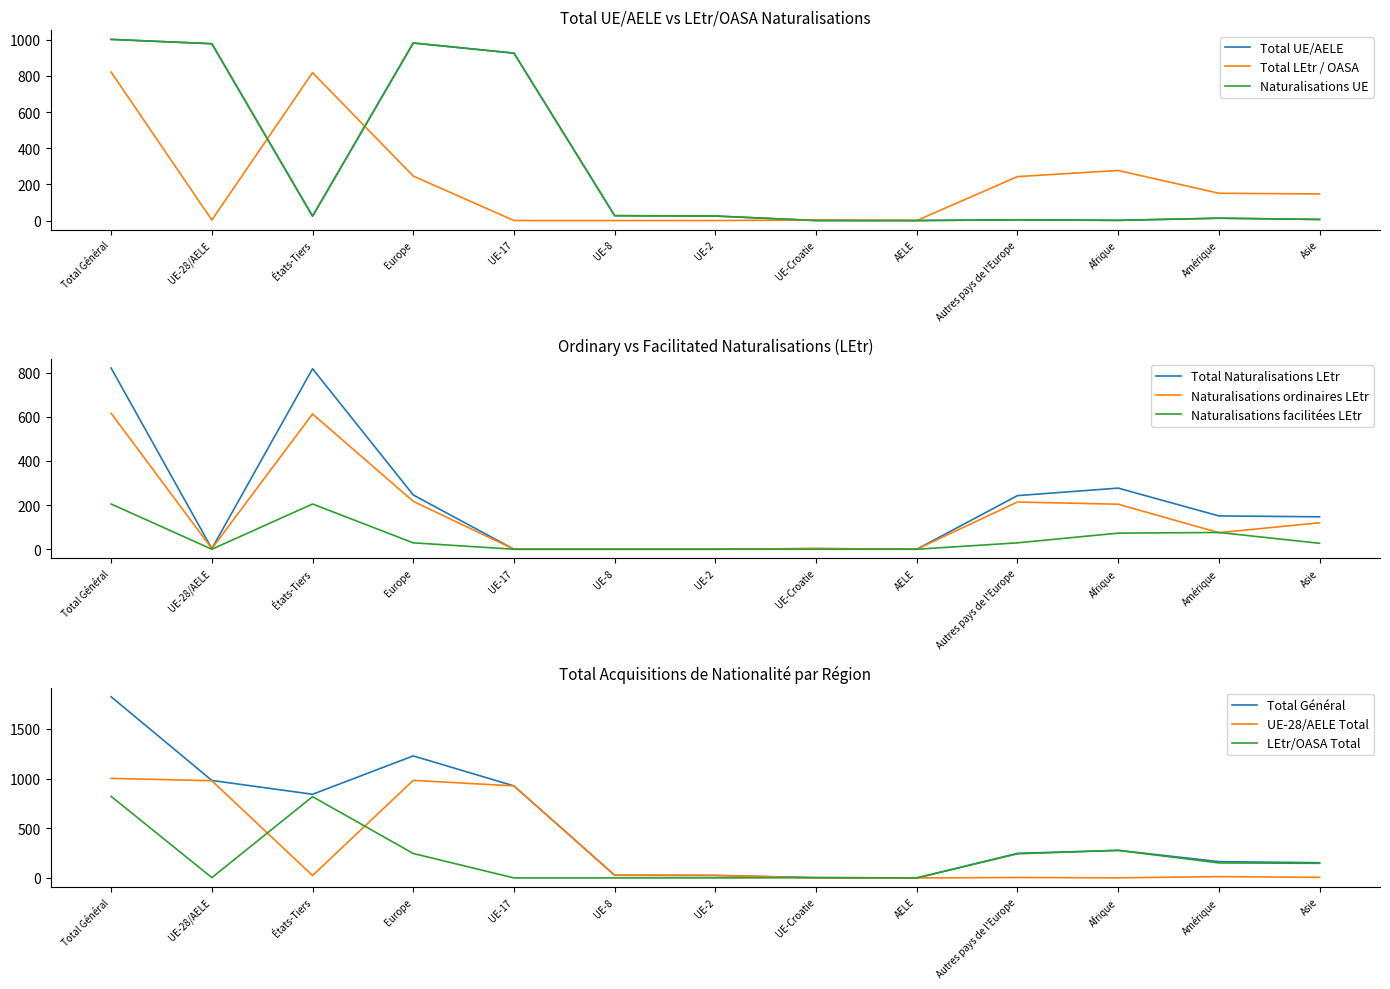

What is the greatest value displayed?

1002